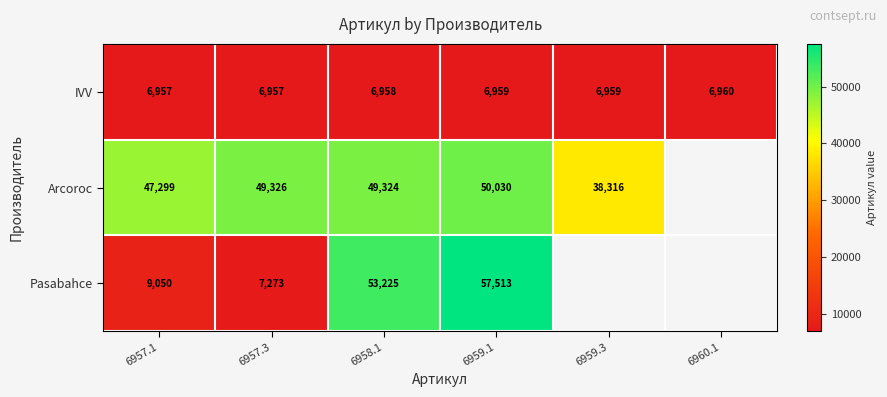

What is the spread (max minus min) of values at 6957.1?

40342.0